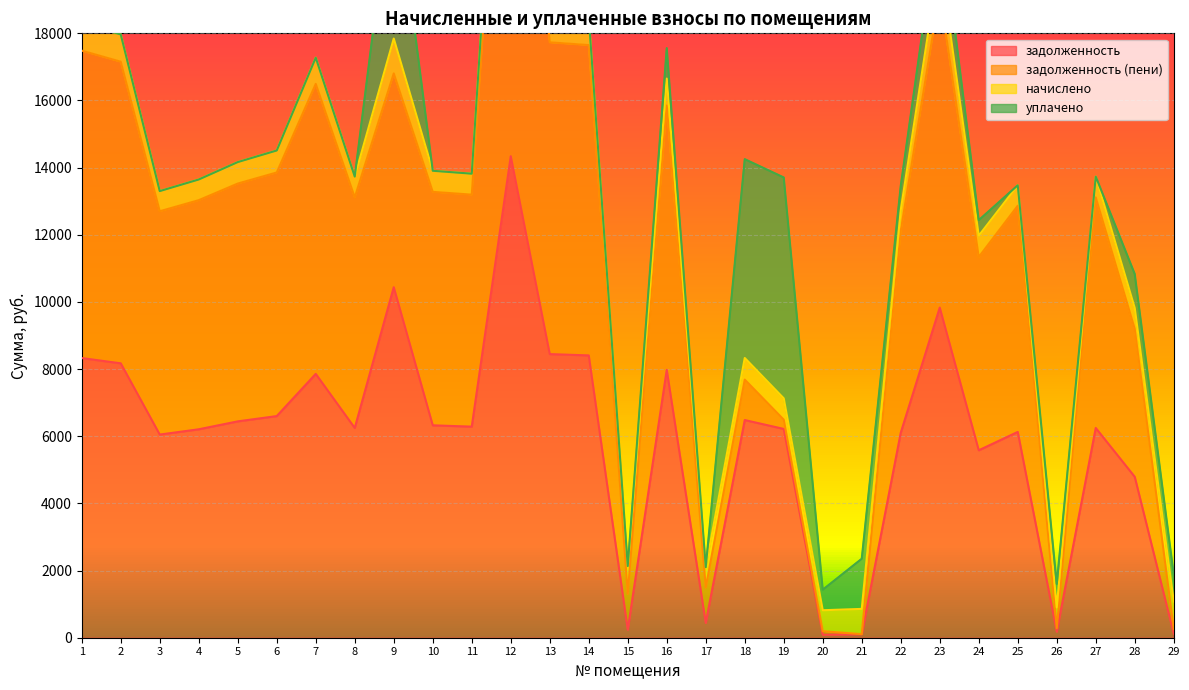

Which series ends up on top after the final intersection of задолженность (пени) and начислено?

начислено